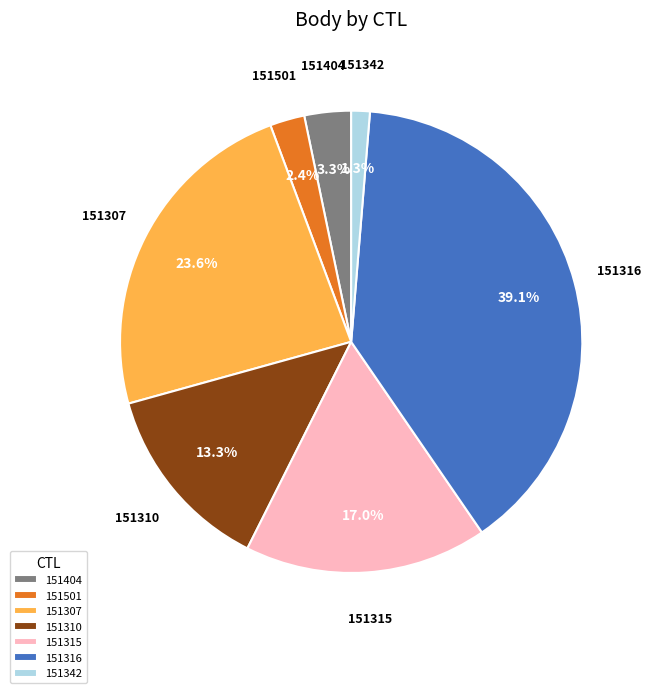

To the nearest percent, what portion does 151310 represent?

13%